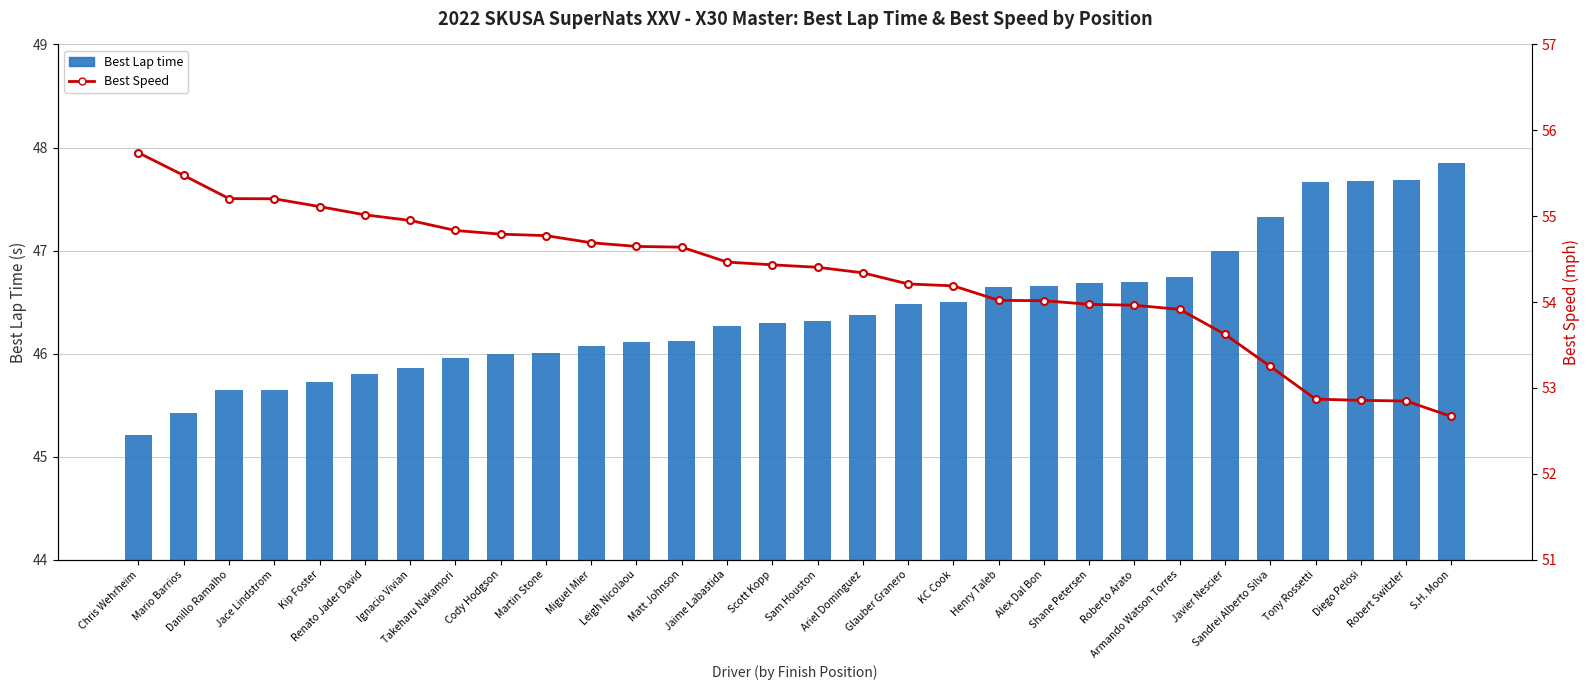

What are all the series names shown in the legend?

Best Lap time, Best Speed